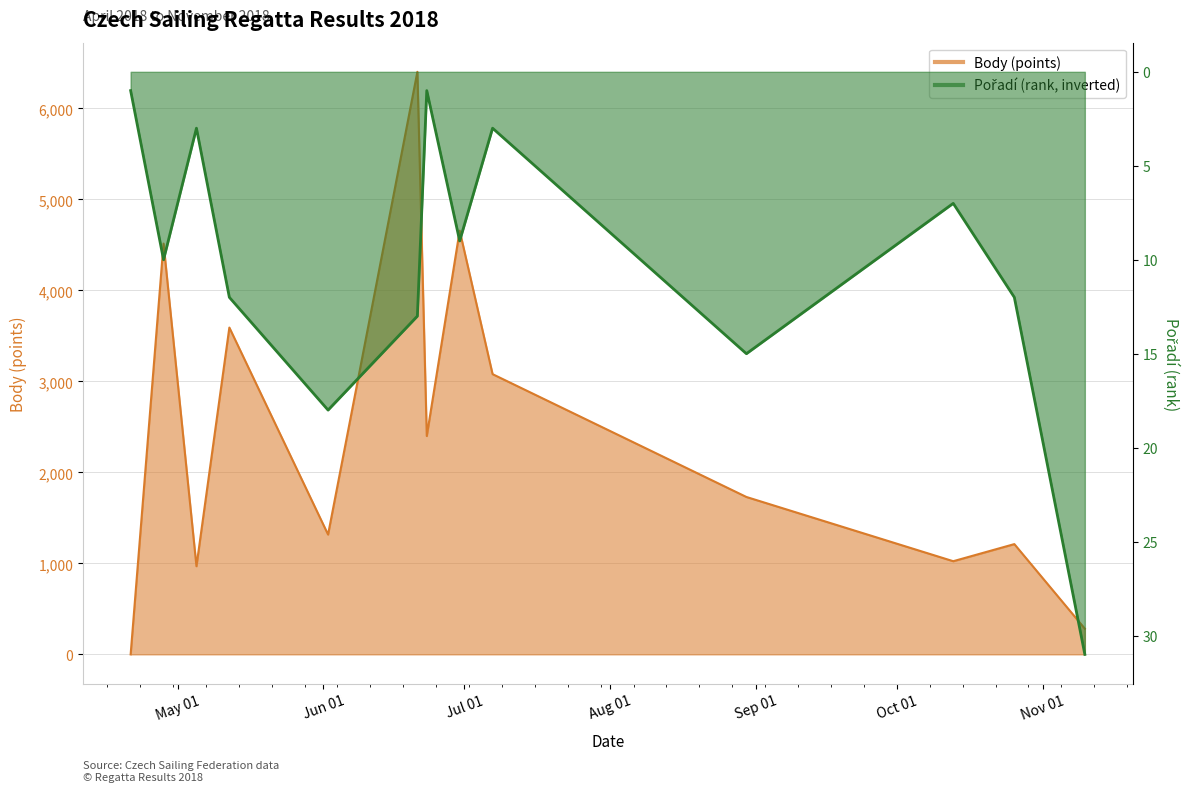

True or false: Pořadí has a value of 9 at 2018-06-30.

True